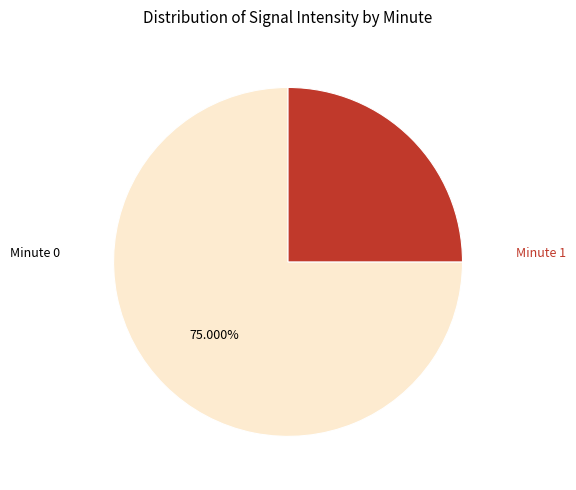

How many segments does this pie chart have?

2